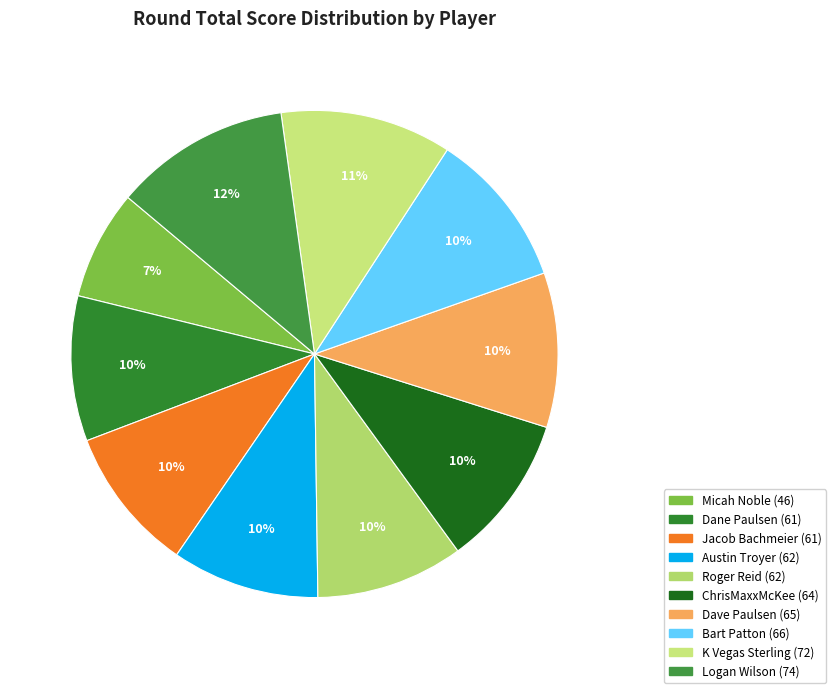

Between Dane Paulsen and Logan Wilson, which is larger?

Logan Wilson